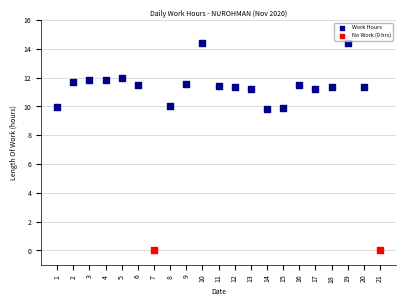

What are all the series names shown in the legend?

Work Hours, No Work (0 hrs)